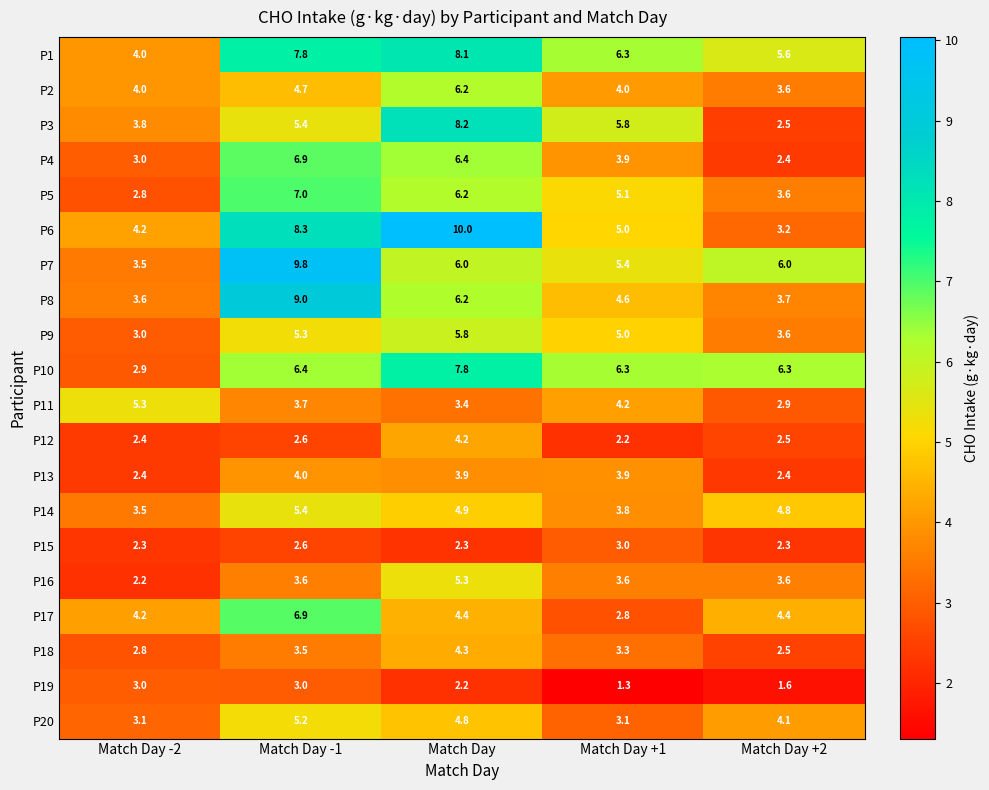

What is the greatest value displayed?

10.0